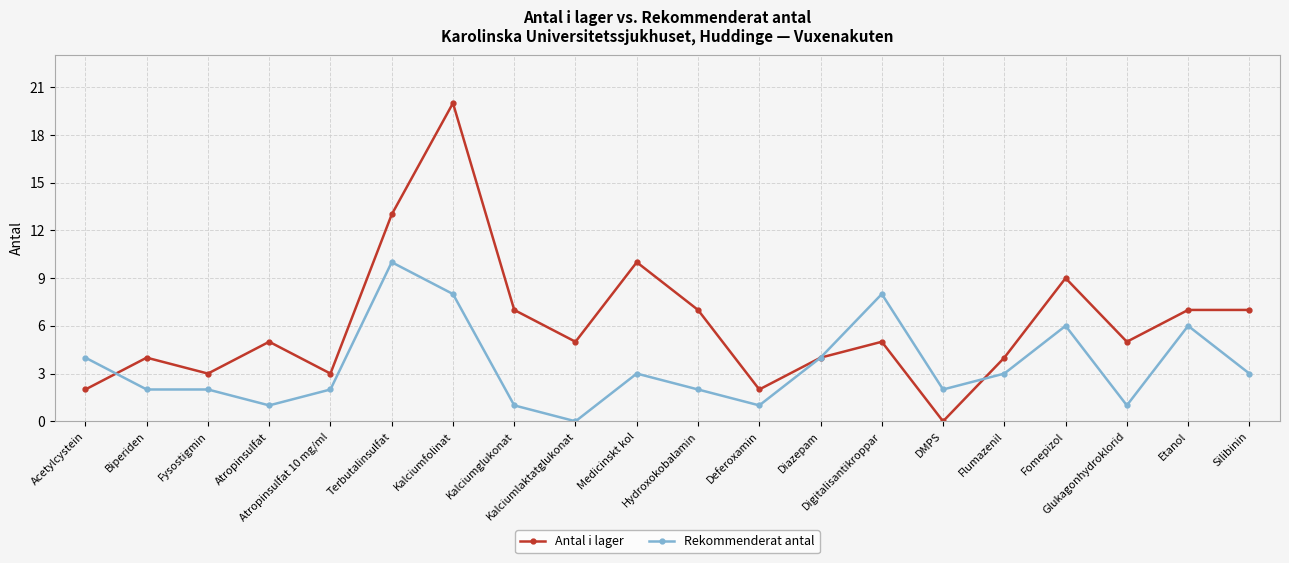

What is the sum of all Antal i lager values?

122